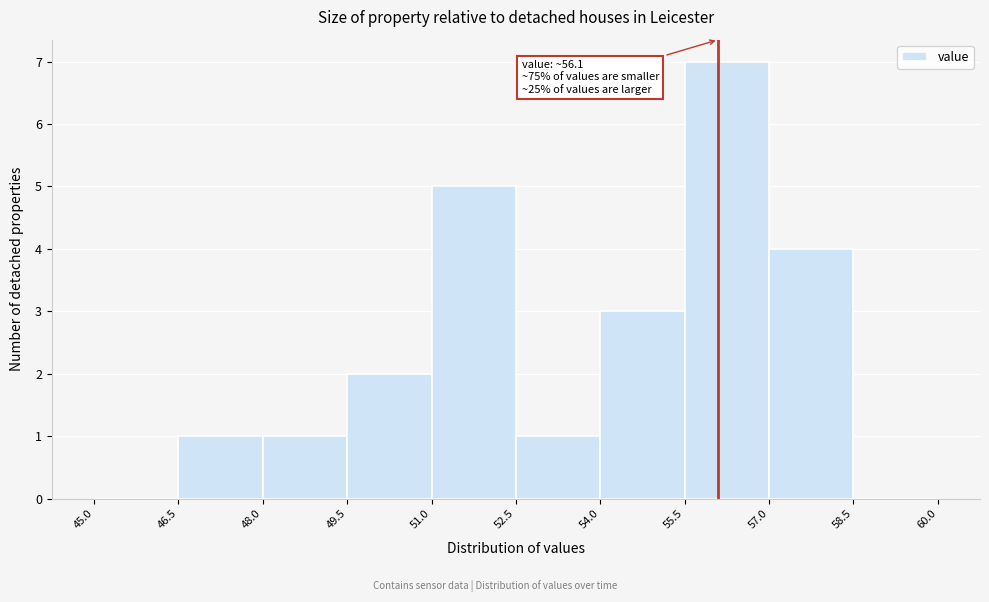

Which range on the x-axis has the tallest bar?

55.5 to 57.0